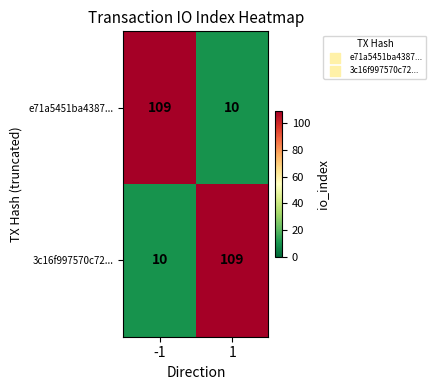

What is the lowest value of the e71a5451ba4387... series?

10